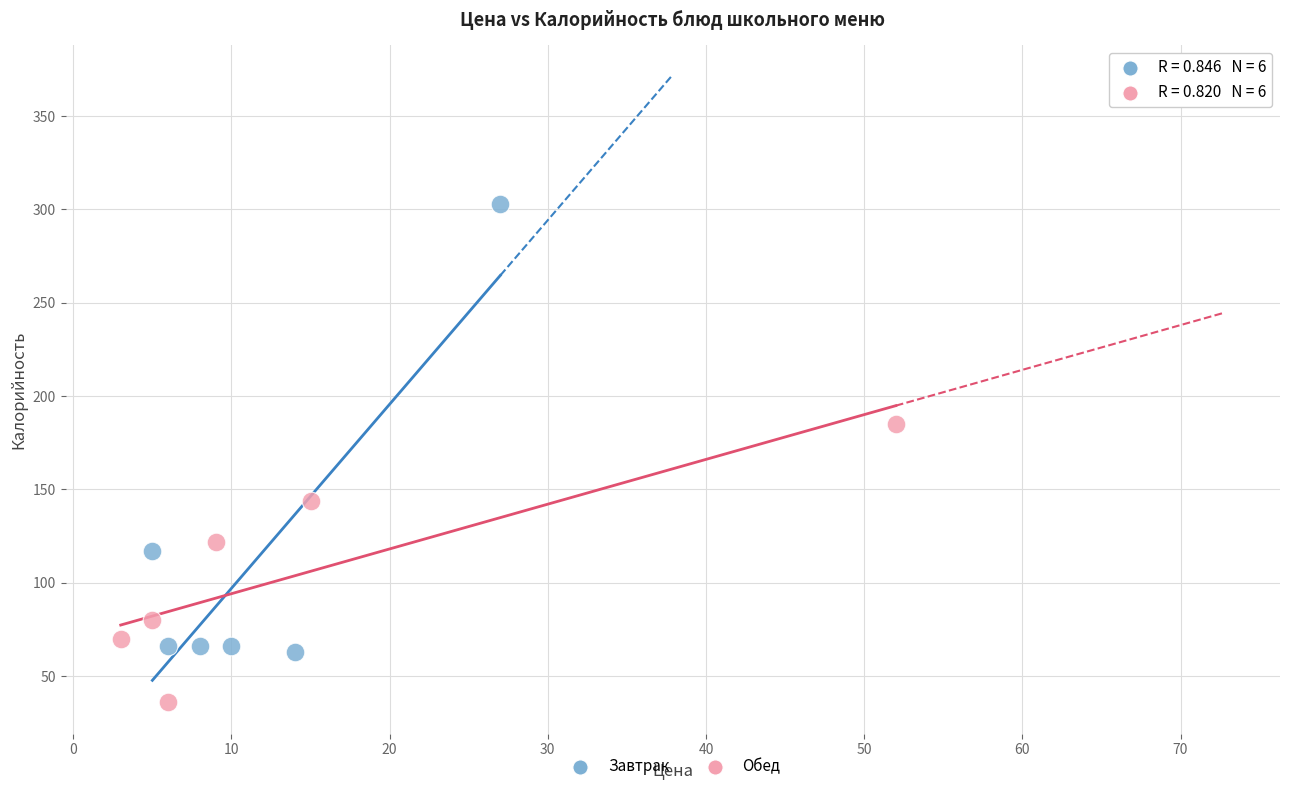

Which series reaches the minimum Y coordinate?

Обед